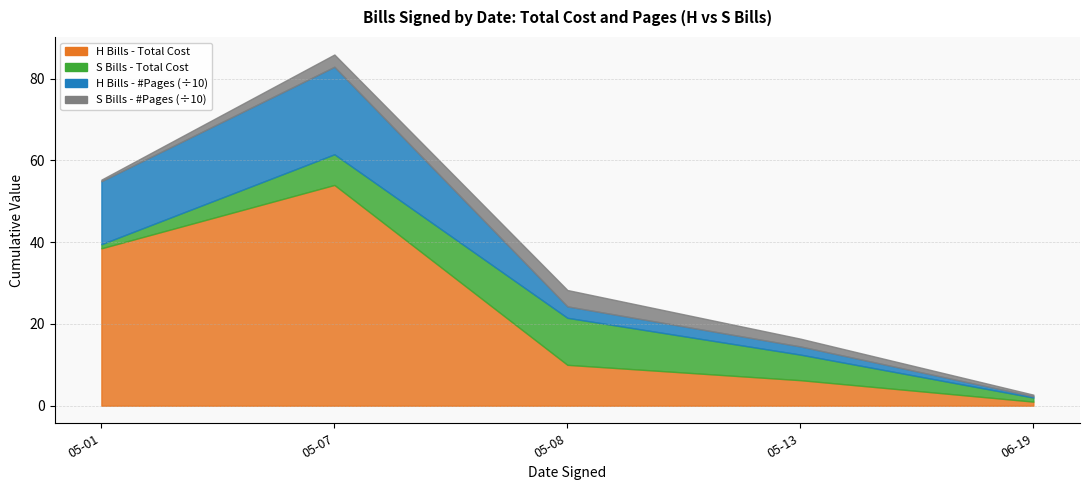

Read the H Bills - #Pages value at 2024-05-08.

3.0